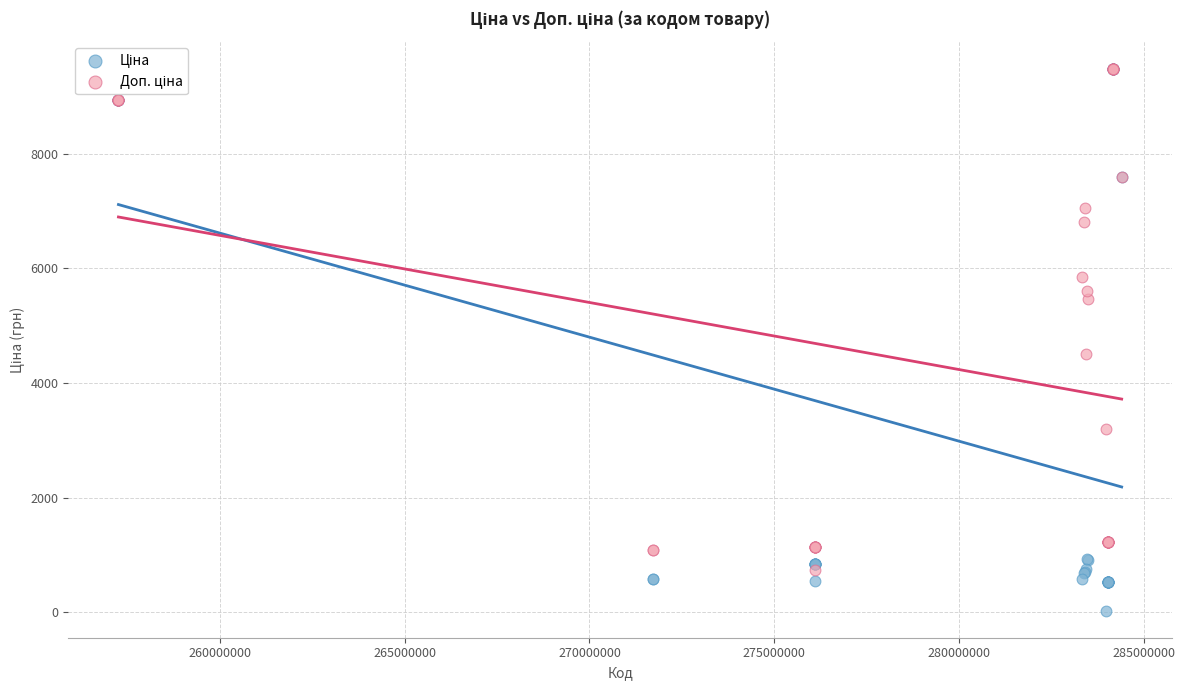

Across all series, what Y value is closest to 4756?

4513.3